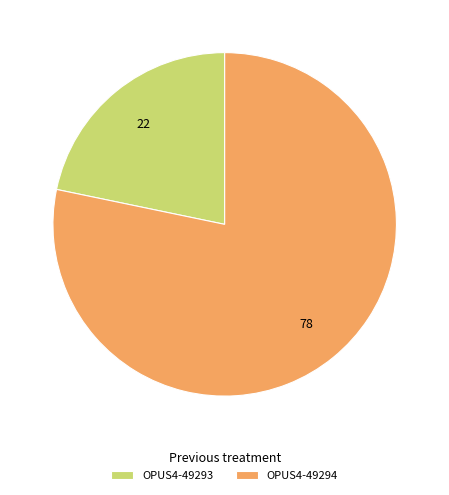

Rank the categories by value from lowest to highest.

OPUS4-49293, OPUS4-49294